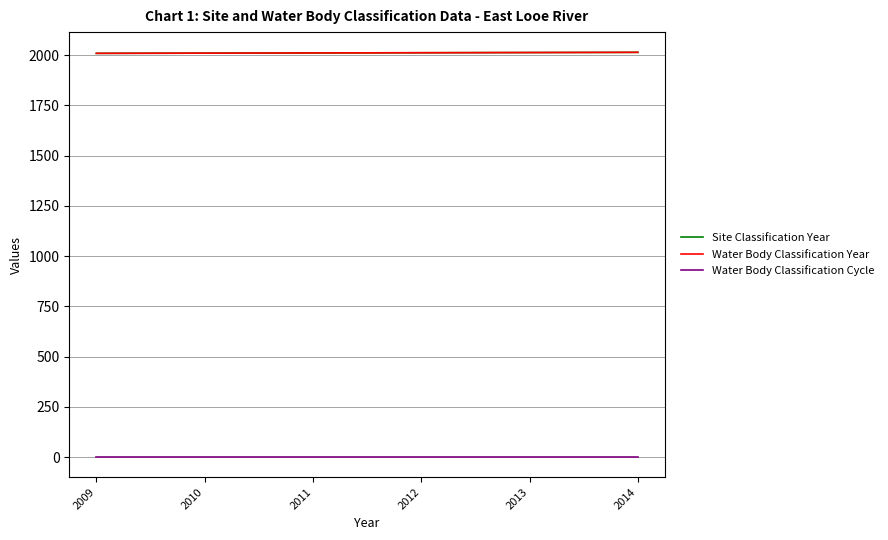

What is the total value across all series at 2010?

4021